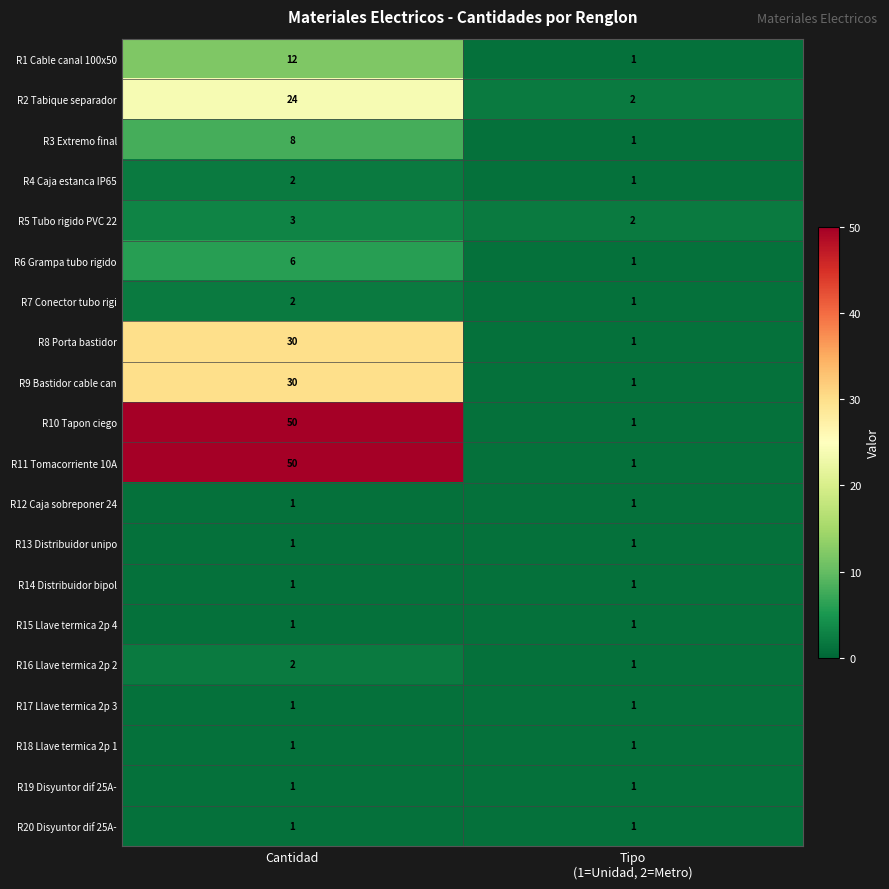

What is the difference between the maximum and minimum values in the R2 Tabique separador series?

22